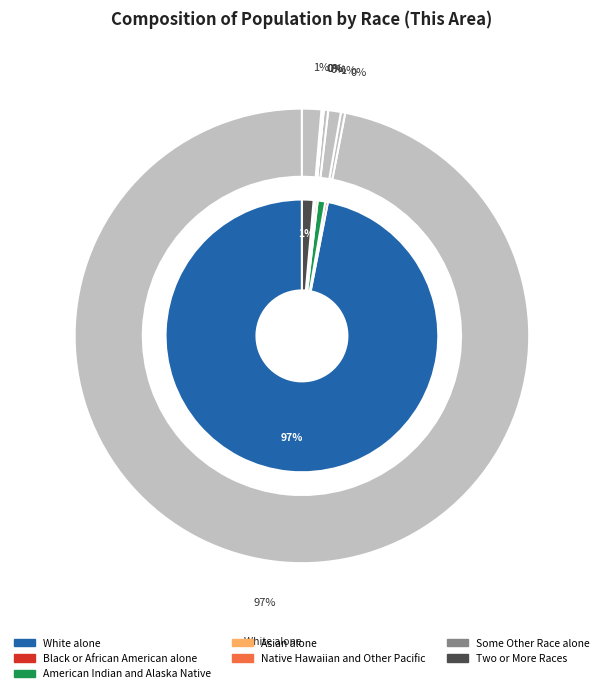

What is the largest slice in the pie chart?

White alone